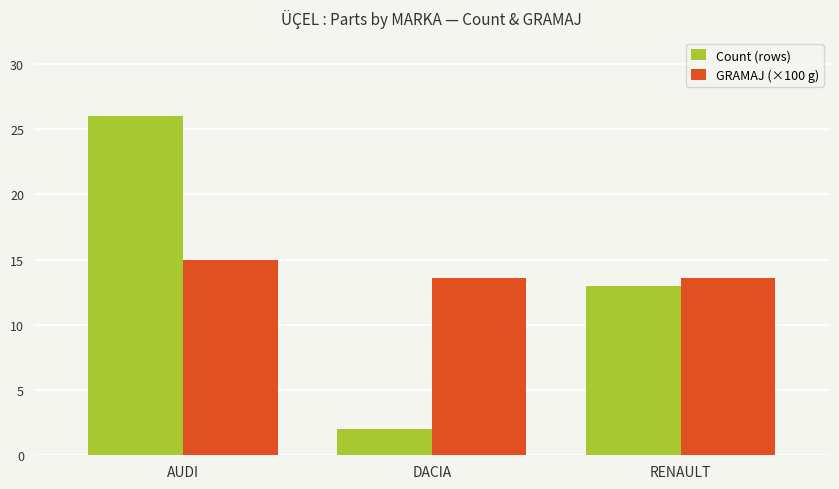

What is the difference between the maximum and minimum values in the GRAMAJ (×100 g) series?

1.4